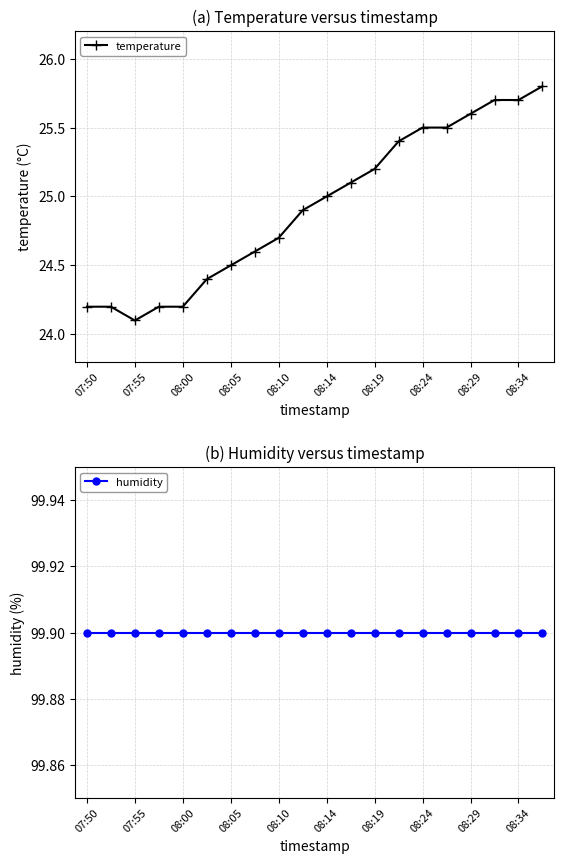

True or false: temperature has a value of 24.7 at 08:10.

True